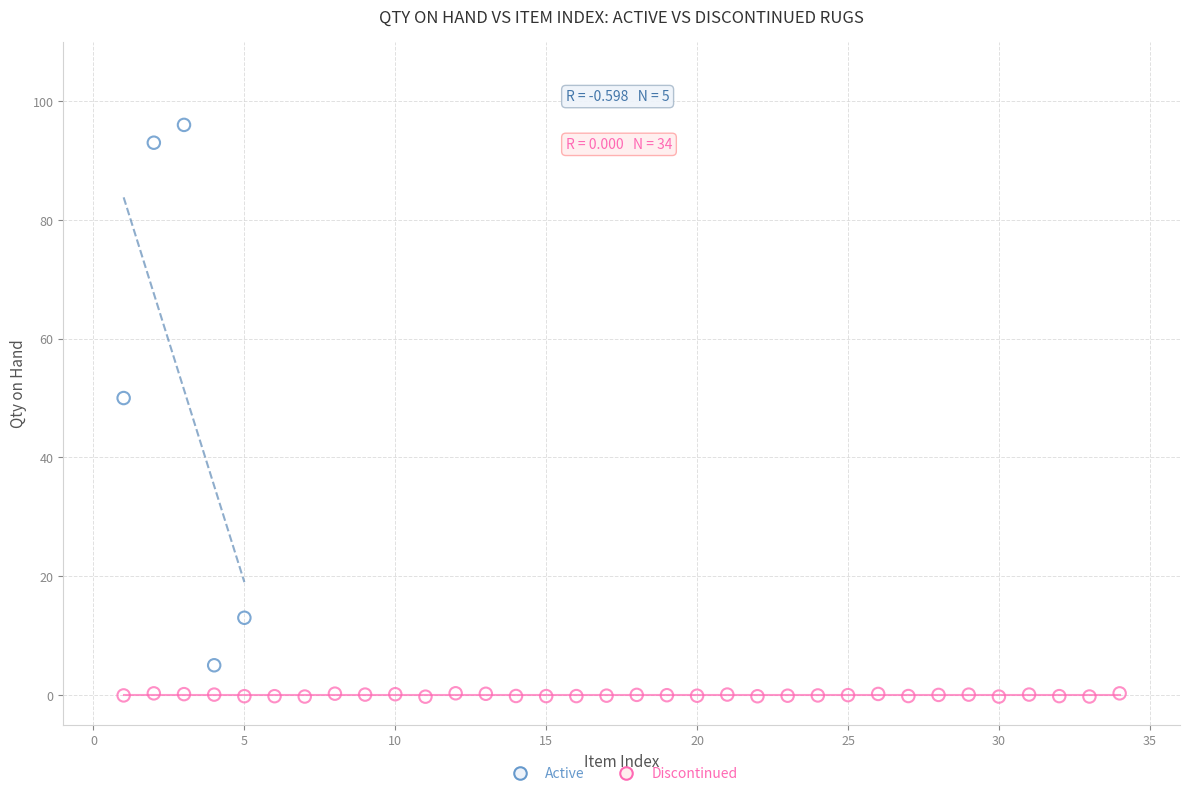

Which series has the largest Y range (max minus min)?

Active